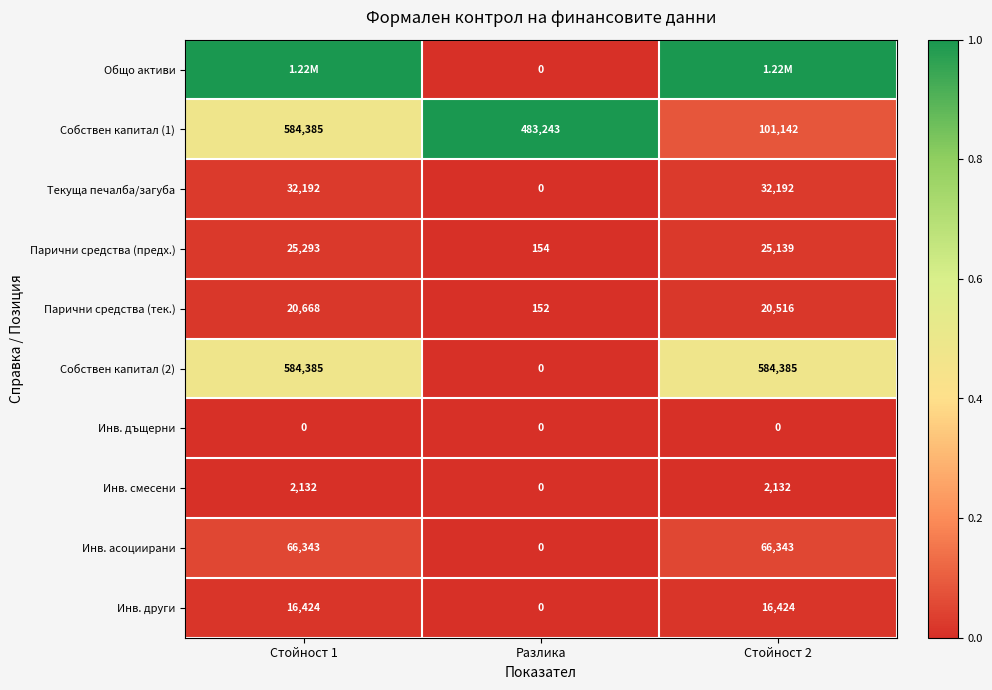

What is the difference between the highest and lowest values at Разлика?

483243